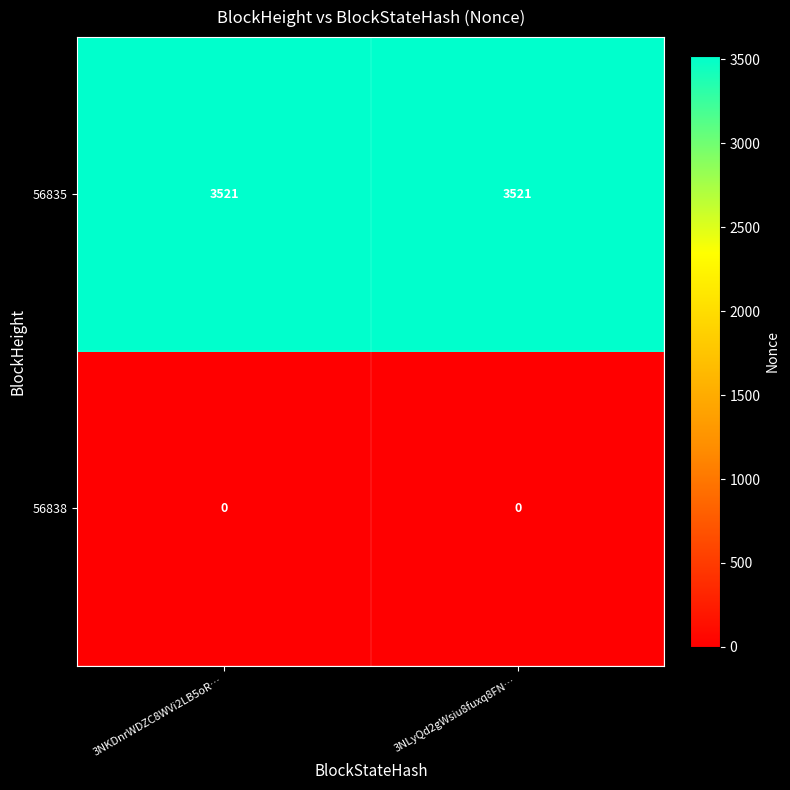

Rank the series by their average value, from highest to lowest.

56835, 56838